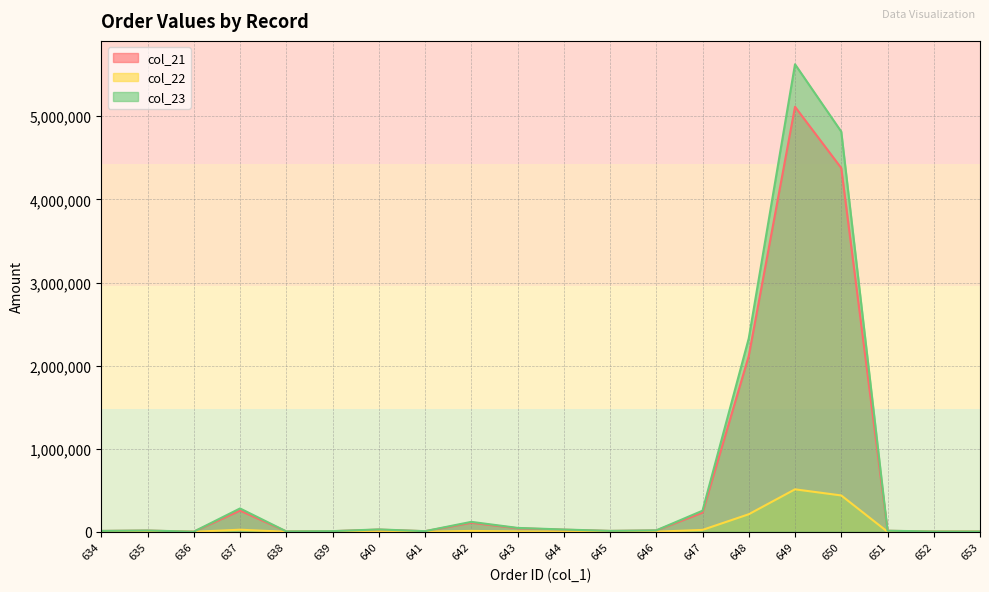

What is the minimum value for col_21?

2000